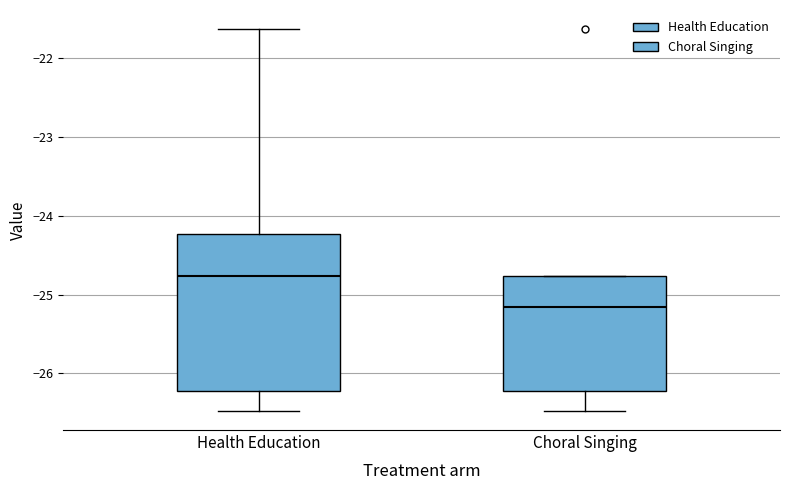

Reading left to right, read every box against the y-axis: the position of its median line, the range the box covers, and the ends of its whiskers. The values are not printed on the chart, so give them approximately, as read against the axis.

Health Education: median -24.8, box -26.2 to -24.2, whiskers -26.5 to -21.6
Choral Singing: median -25.2, box -26.2 to -24.8, whiskers -26.5 to -24.8